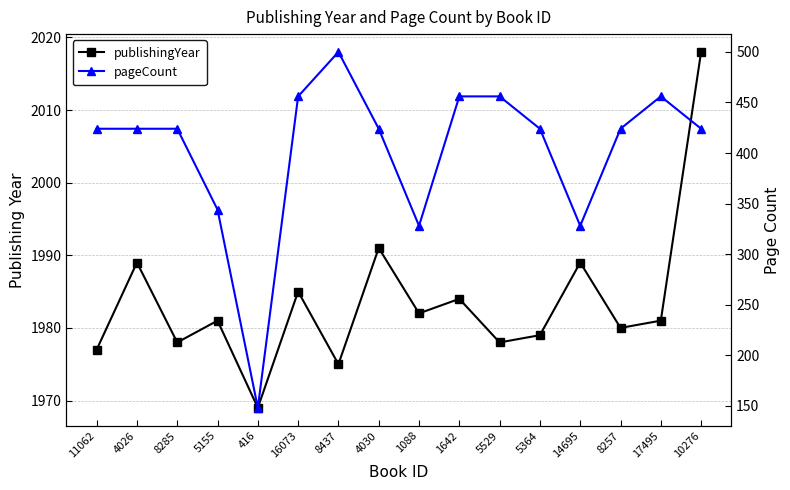

How many categories are shown in the chart?

16